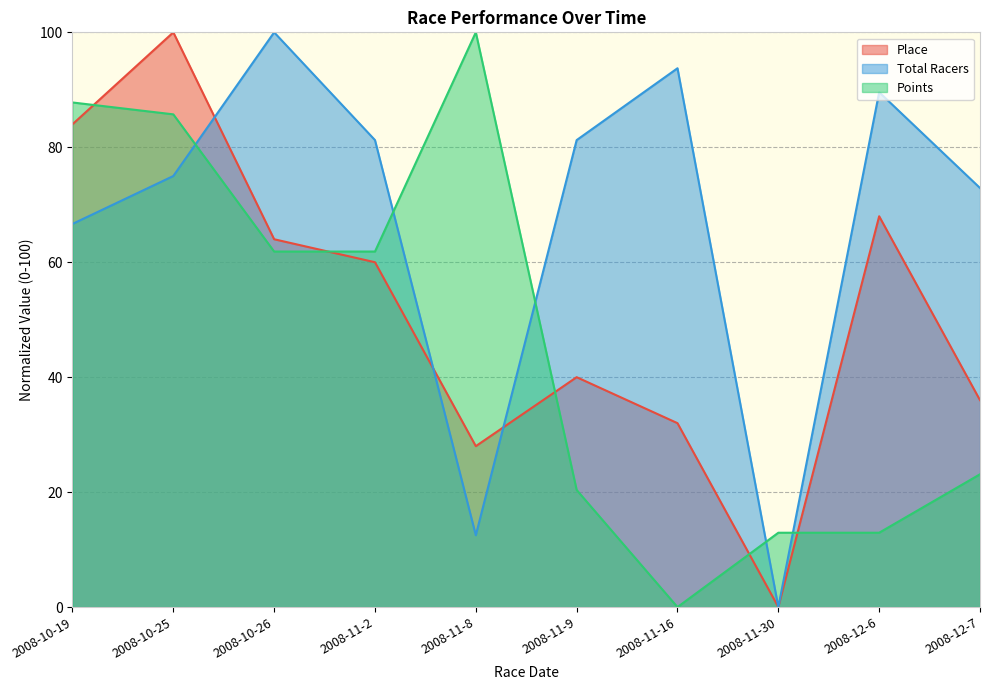

Between which two adjacent categories do Points and Total Racers first intersect?

2008-10-25 and 2008-10-26